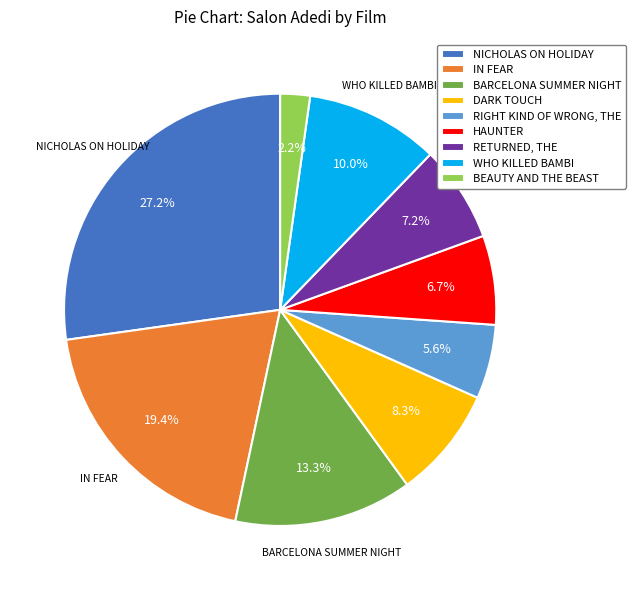

What percentage is NOT represented by NICHOLAS ON HOLIDAY?

72.8%